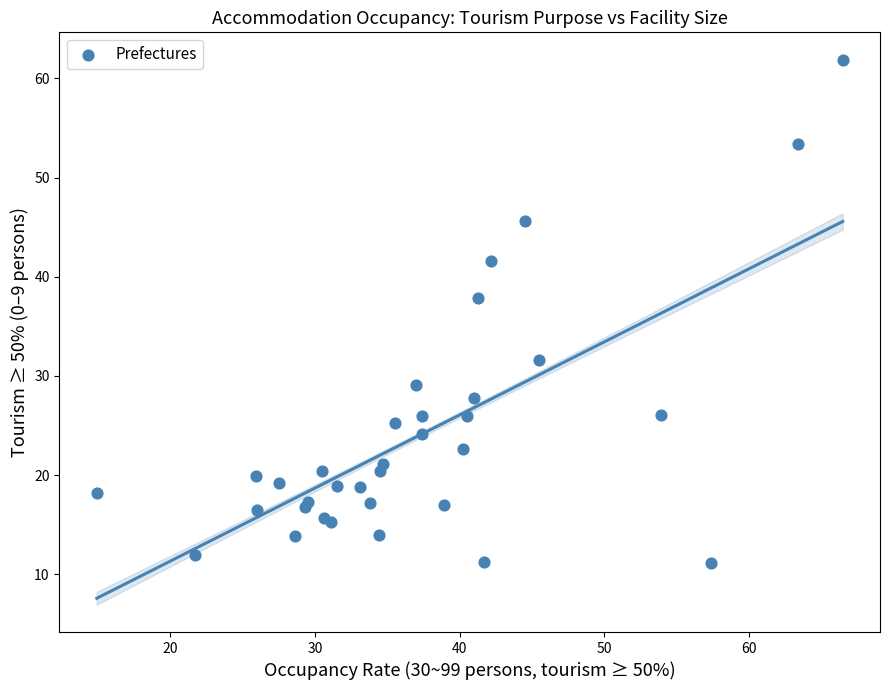

What Y value in the scatter plot is closest to 36?

37.9